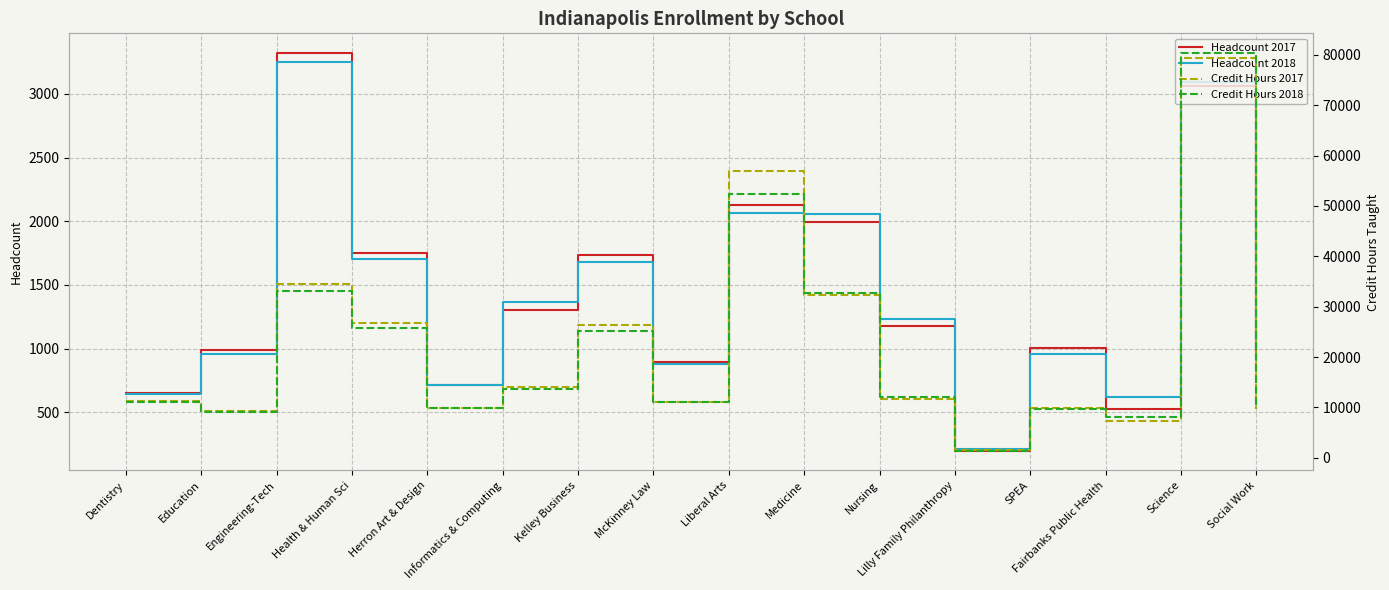

What is the average value of the Credit Hours 2017 series?

21985.4